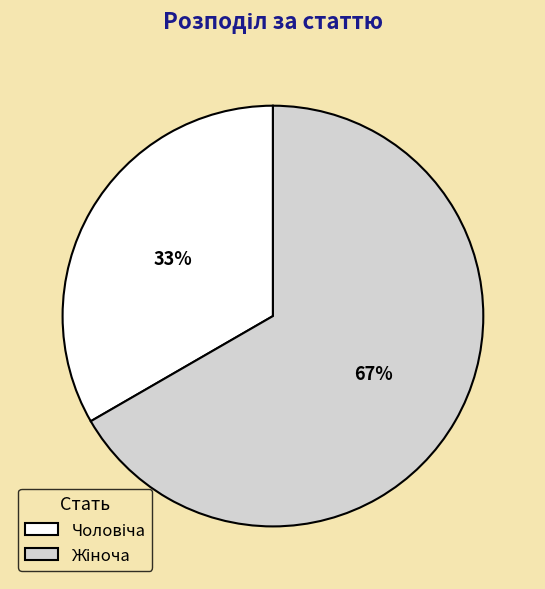

To the nearest percent, what is the average slice percentage?

50%